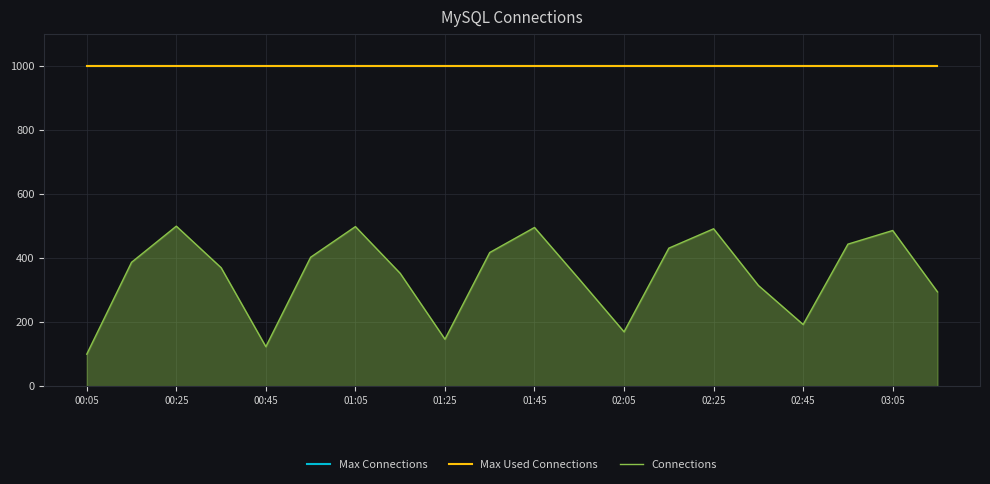

What is the difference between the second highest and second lowest values in the Connections series?

374.7